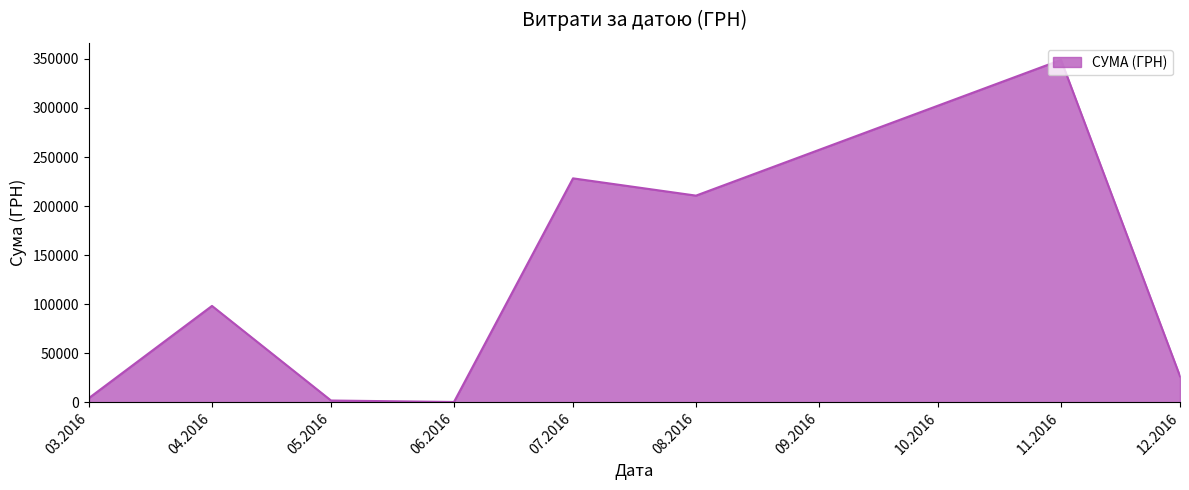

What is the smallest value displayed?

240.0